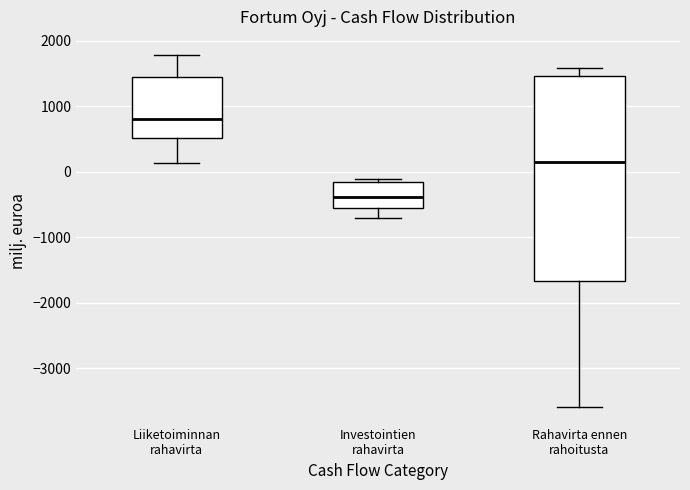

Comparing the boxes themselves (not the whiskers), which one is the tallest?

Rahavirta ennen rahoitusta